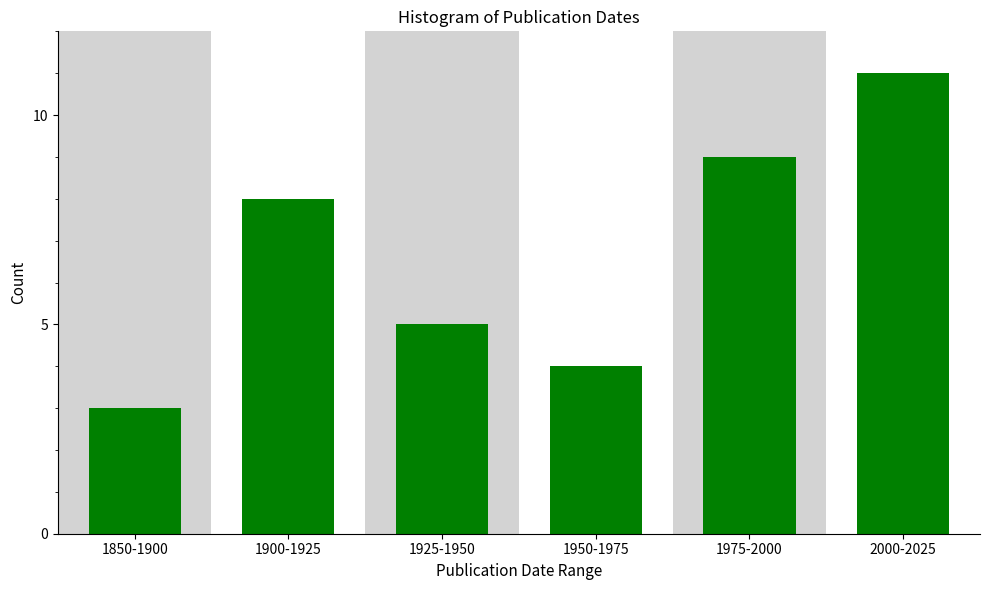

Reading left to right, transcribe all the data shown in this chart.

1850-1900=3	1900-1925=8	1925-1950=5	1950-1975=4	1975-2000=9	2000-2025=11